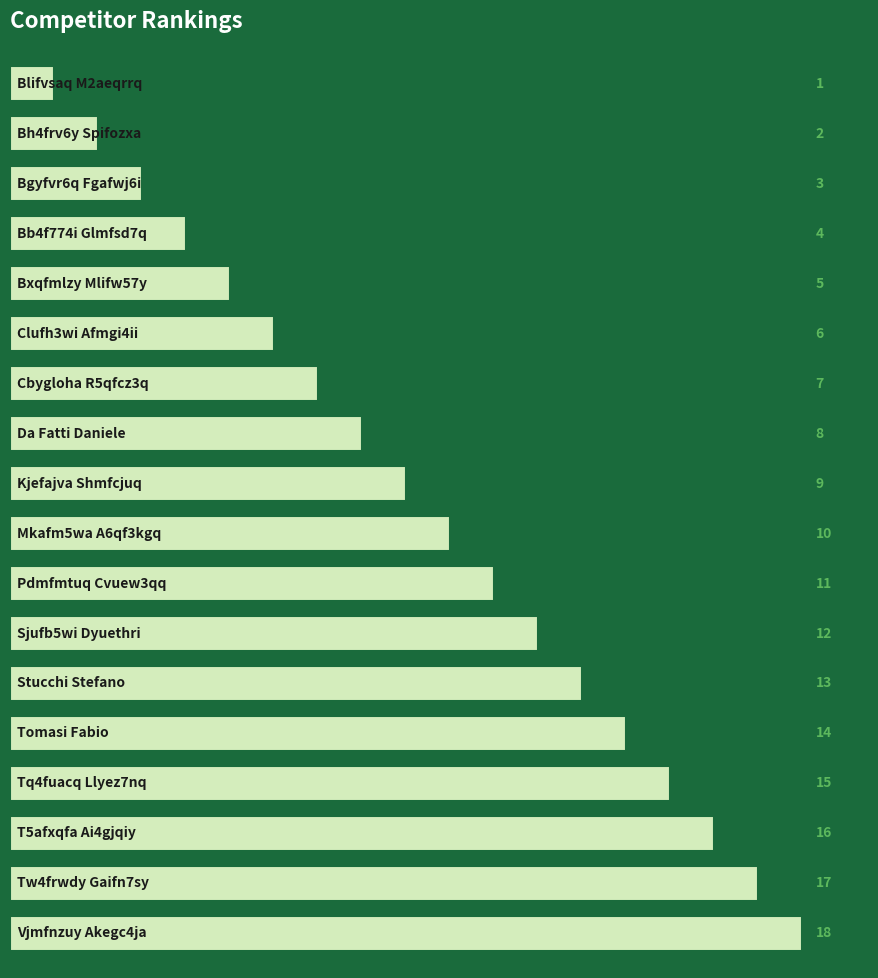

Are the bars horizontal?

Yes